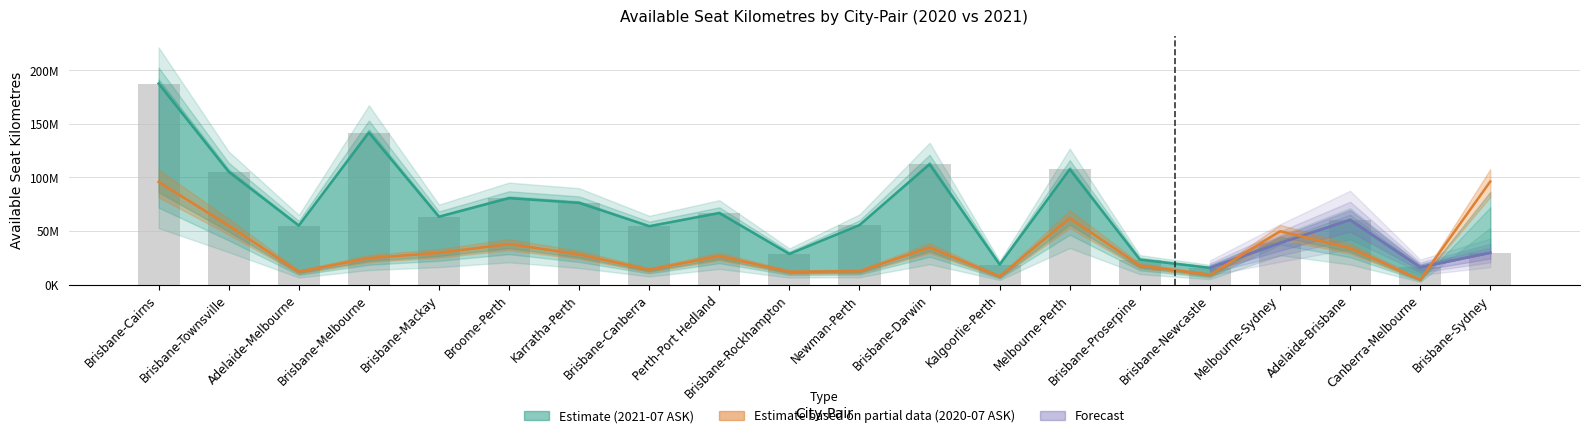

Which has a higher value, Brisbane-Rockhampton or Adelaide-Brisbane?

Adelaide-Brisbane